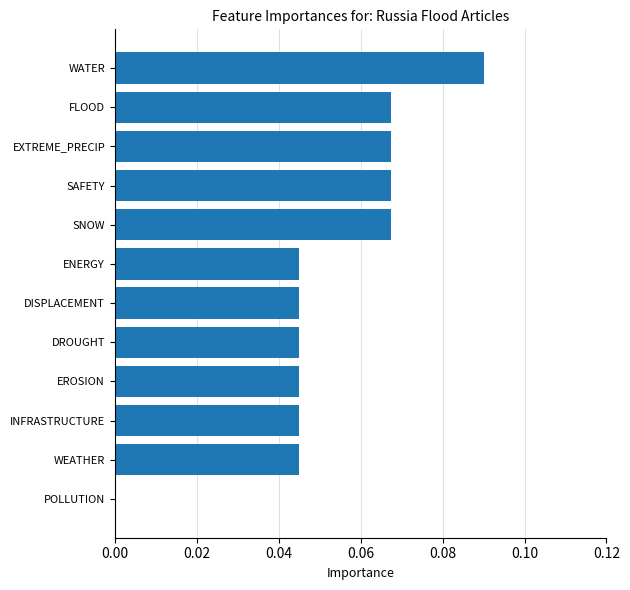

Is it true that the value at EROSION is 0.1?

False